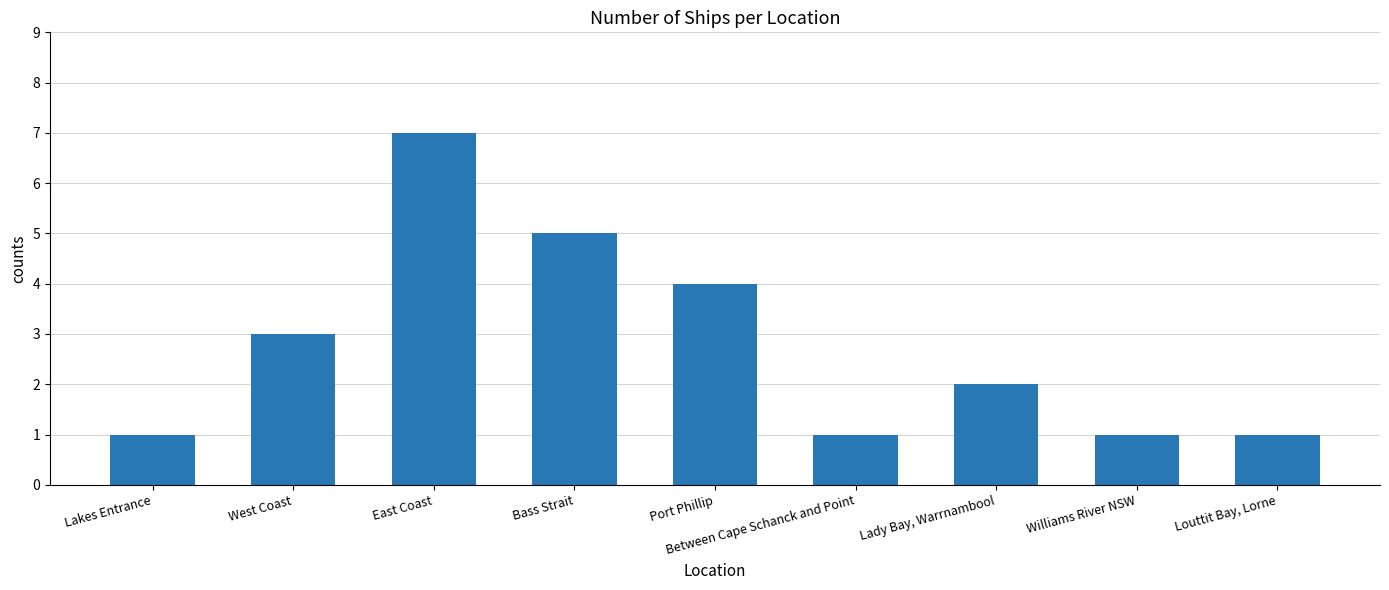

The chart shows a value of 4 at Port Phillip. True or false?

True